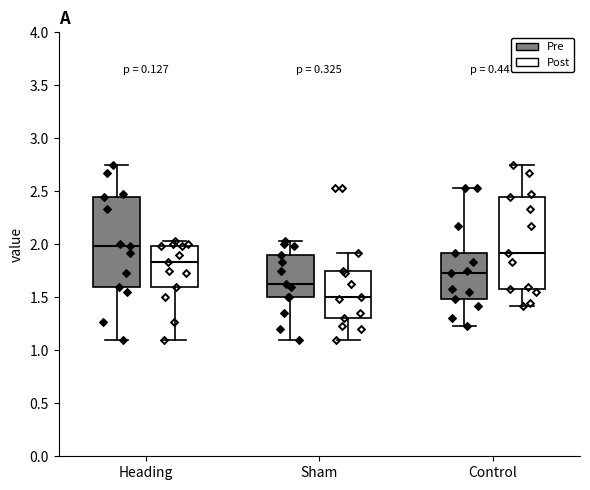

Where does the median line of the box for Heading (Pre) sit on the y-axis? The values are not printed on the chart, so give them approximately, as read against the axis.

2.00